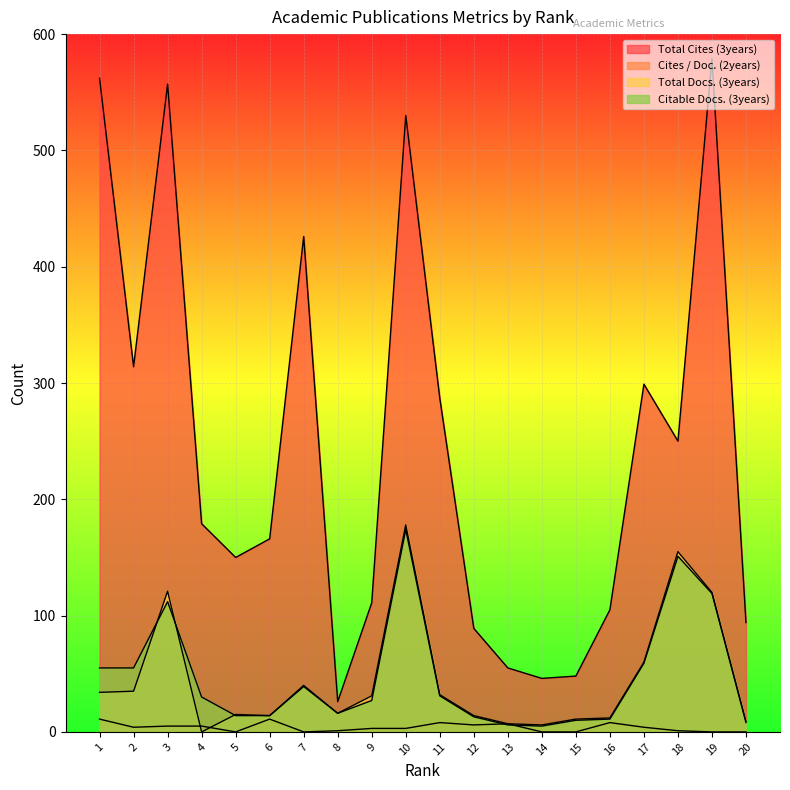

Which series has the largest total across all categories?

Total Cites (3years)